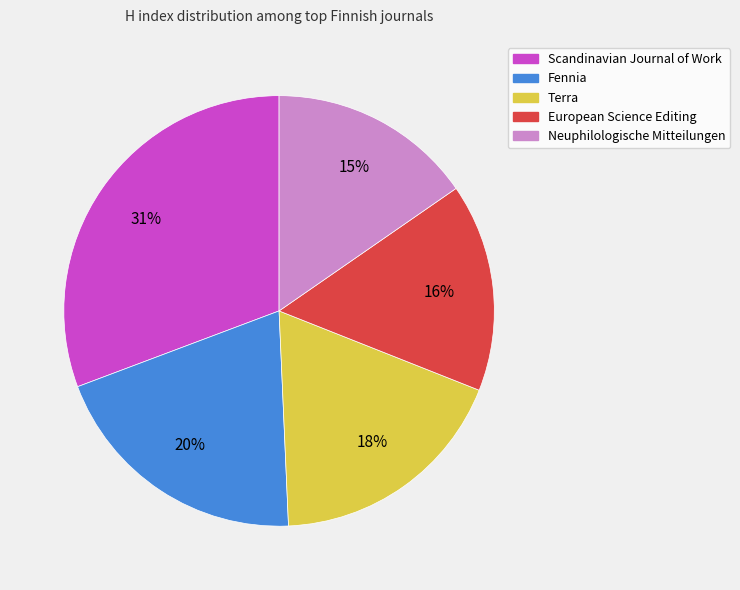

How many slices are in this pie chart?

5